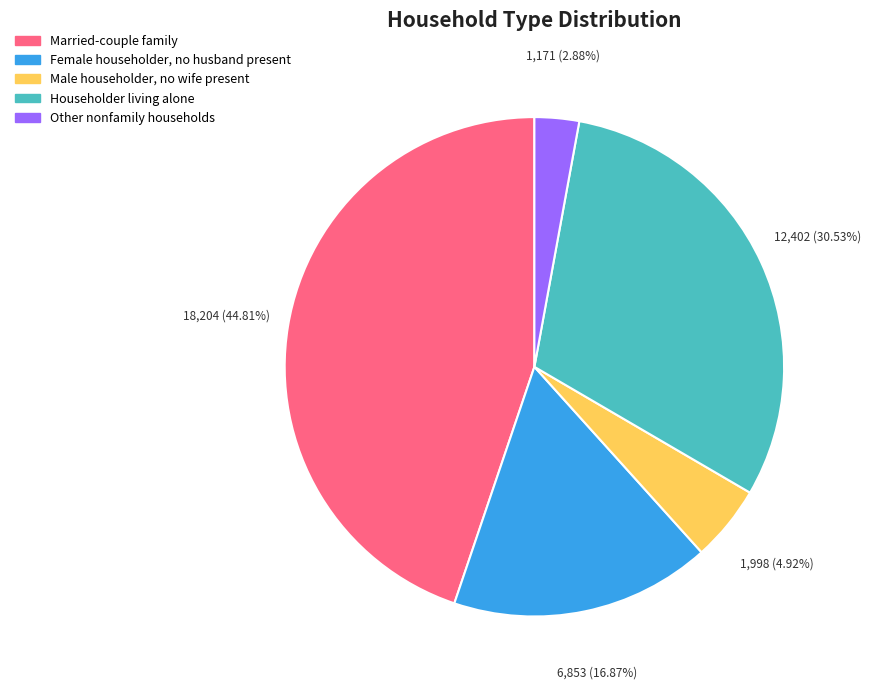

Rank the categories by value from lowest to highest.

Other nonfamily households, Male householder, no wife present, Female householder, no husband present, Householder living alone, Married-couple family